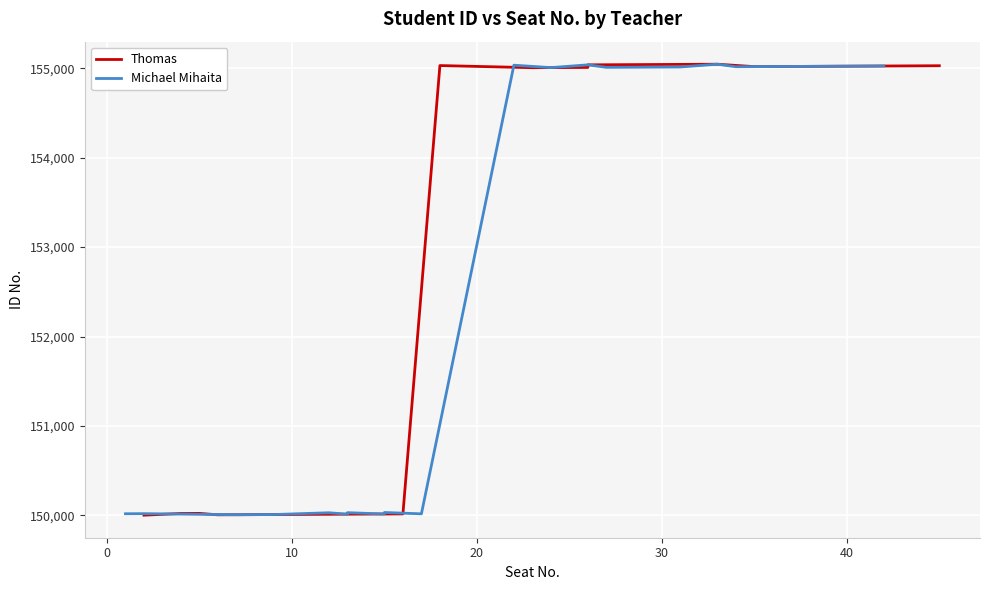

How many series are shown in this chart?

2